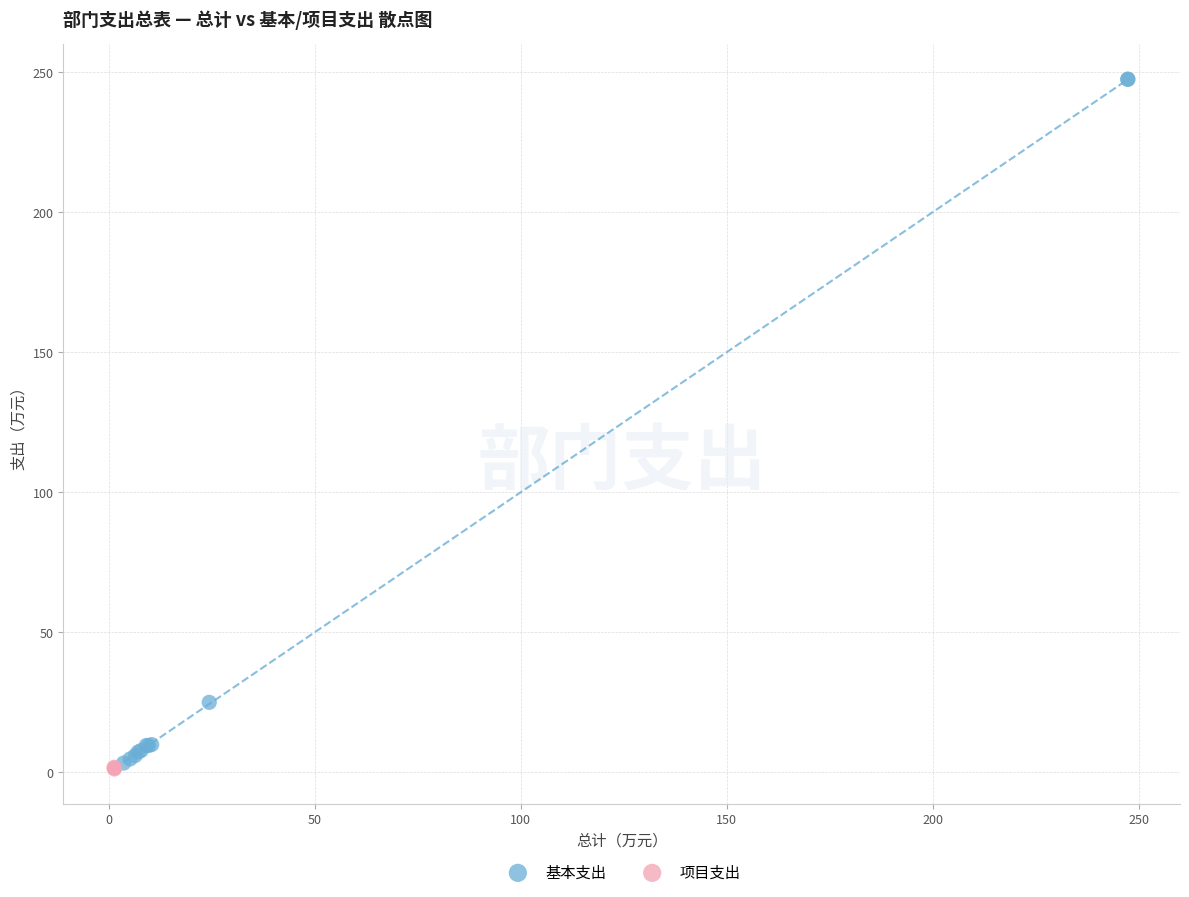

Which series has the widest spread of Y values?

基本支出